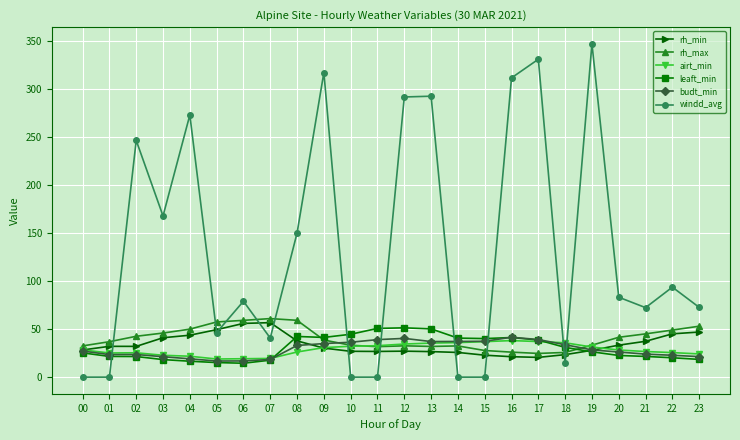

True or false: windd_avg has more than 0 points higher than both neighbors.

True